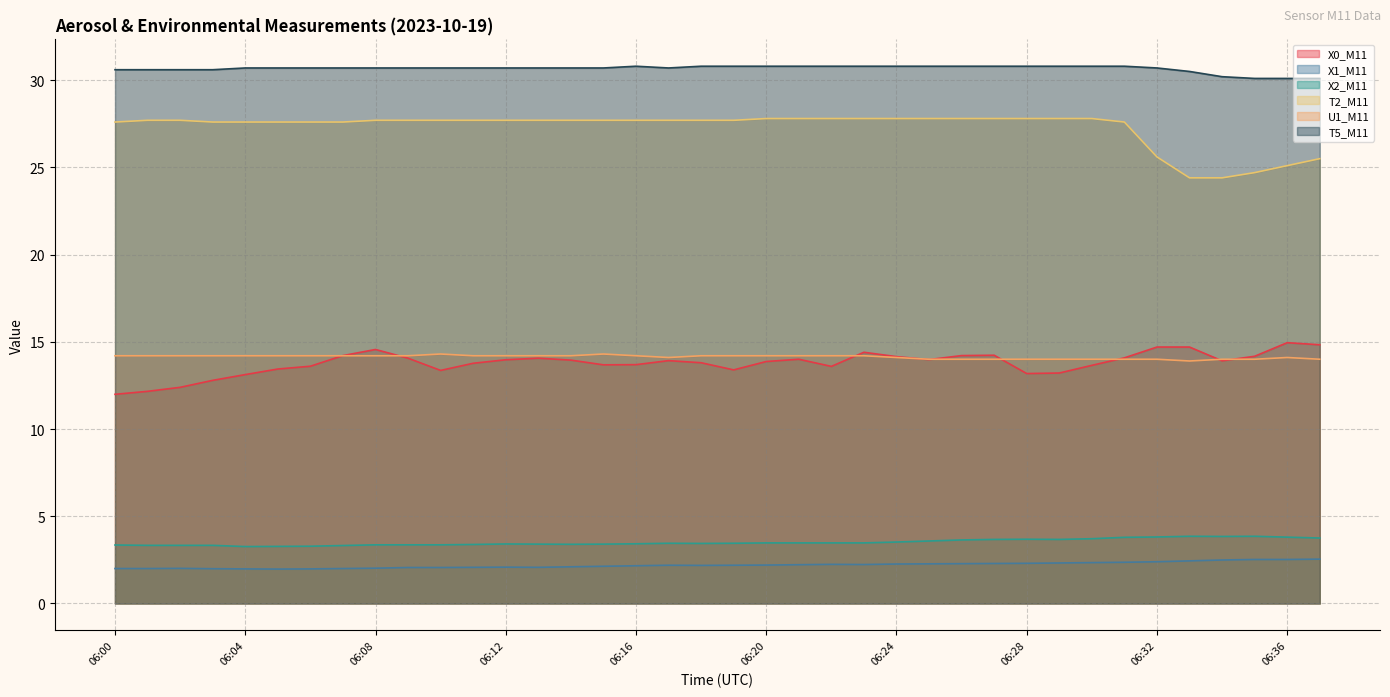

Where is the first local minimum for X2_M11?

06:04